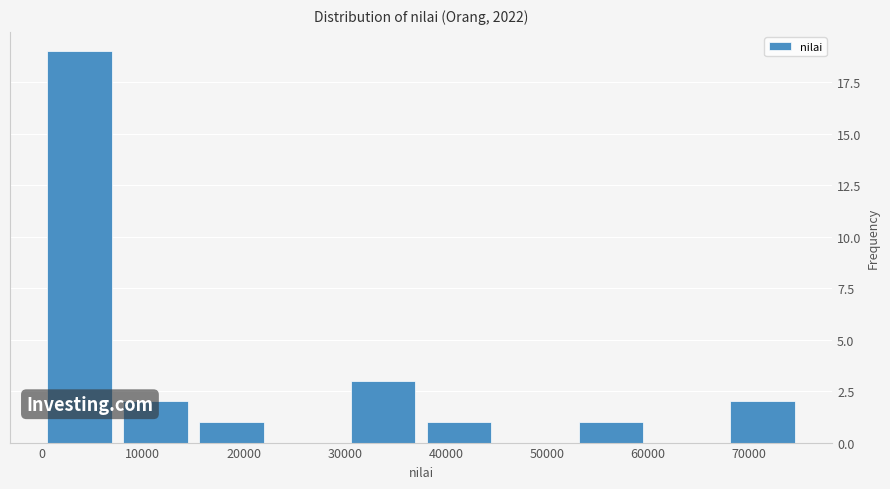

Reading left to right, transcribe this chart: for each bar, give the range it covers on the x-axis and its height. Neither the bar edges nor the heights are printed on the chart, so give them approximately, as read against the axes.

0 to 8000: 19
8000 to 15000: 2
15000 to 23000: 1
23000 to 30000: 0
30000 to 38000: 3
38000 to 45000: 1
45000 to 53000: 0
53000 to 60000: 1
60000 to 68000: 0
68000 to 75000: 2